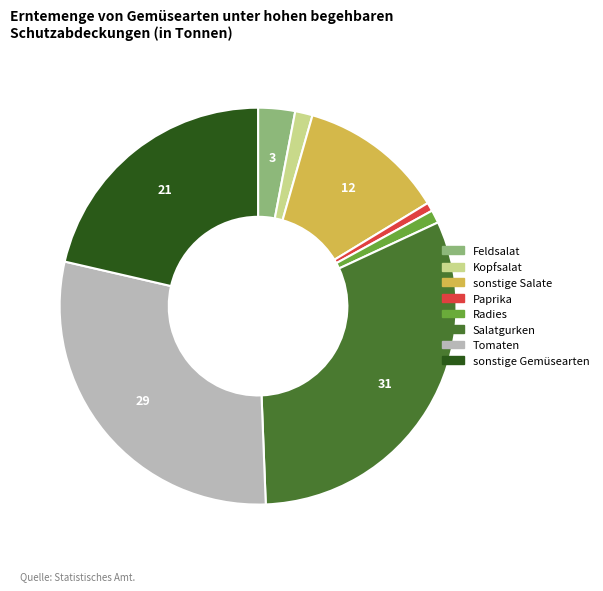

What is the largest slice in the pie chart?

Salatgurken